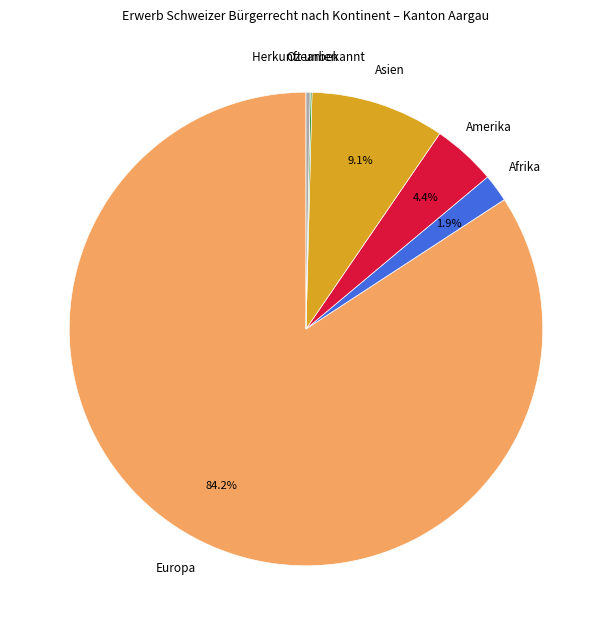

Which slice represents more than half of the pie?

Europa